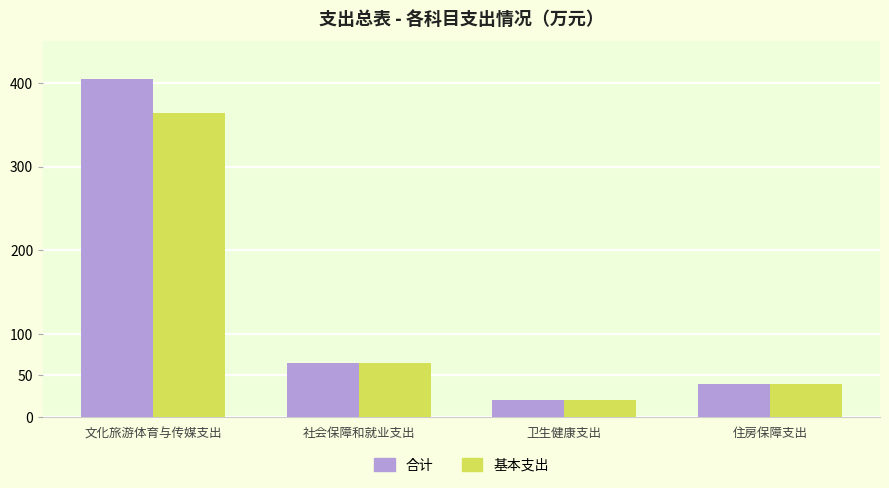

What position from the left is 卫生健康支出?

3